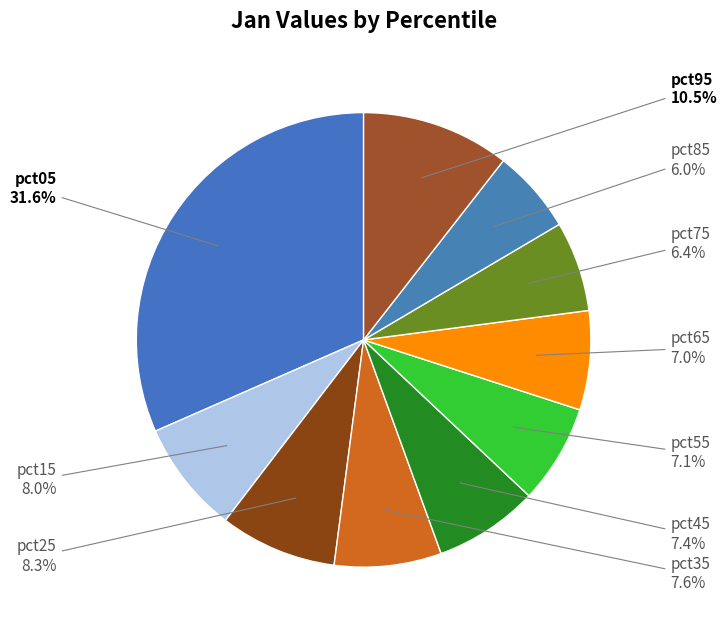

What is the largest slice in the pie chart?

pct05